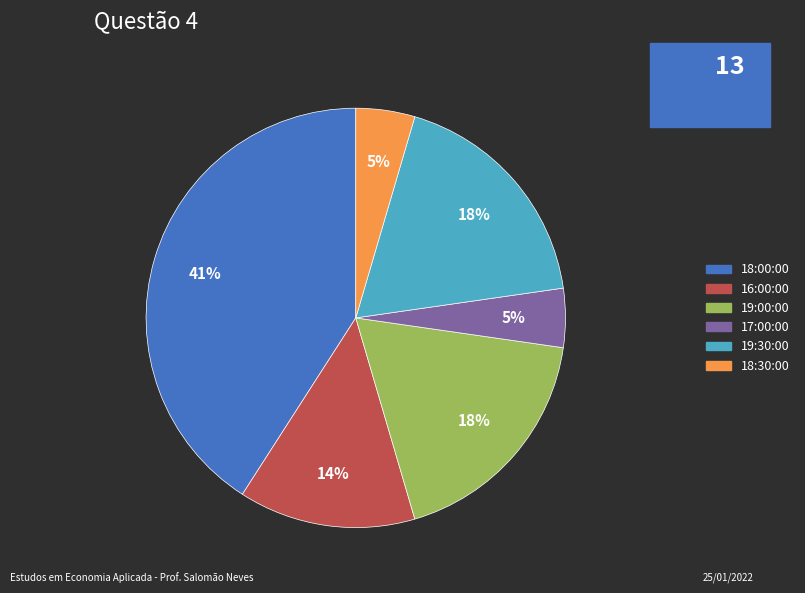

Count the number of slices in the pie.

6